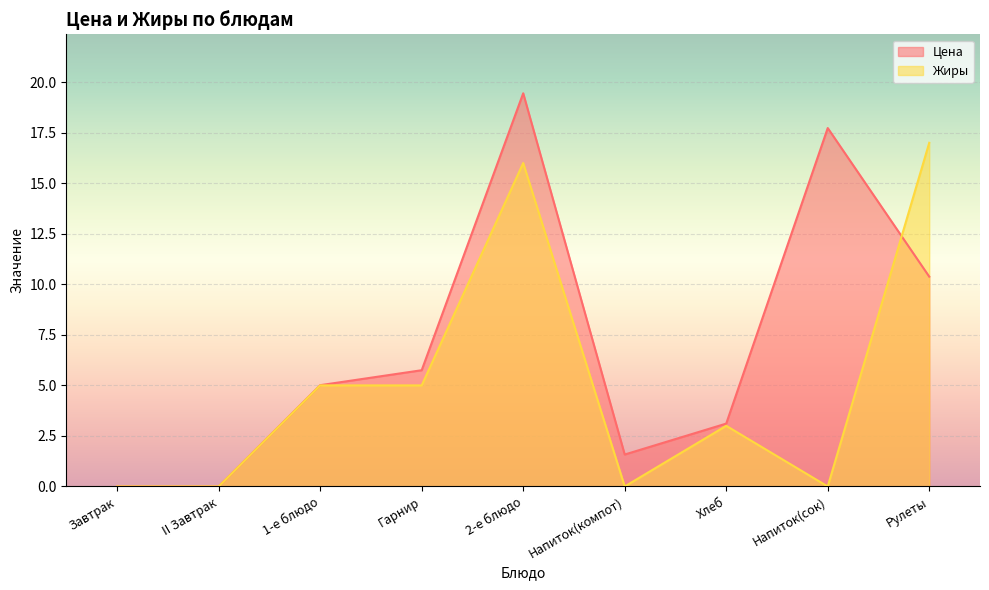

How many values in the Жиры series exceed 3?

4